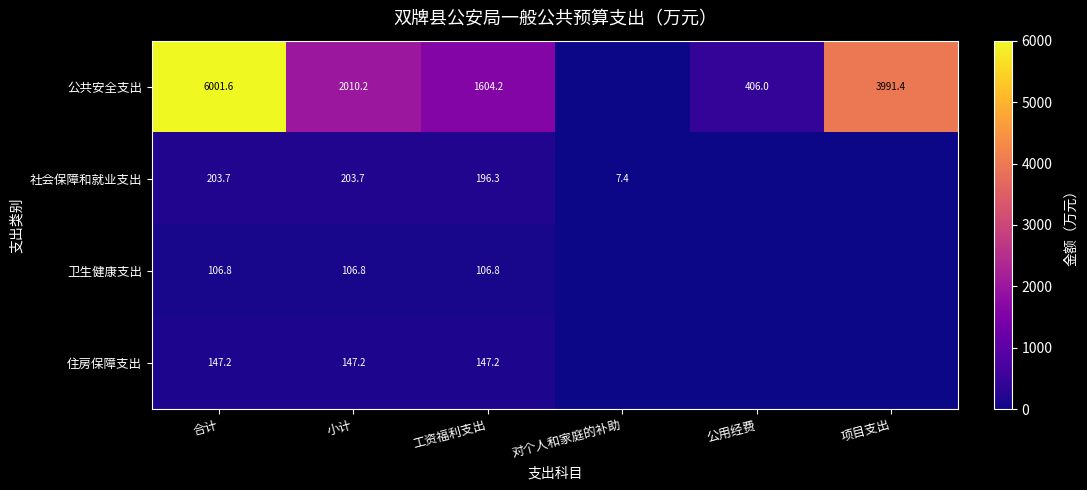

At 合计, list the series in order from smallest to largest.

卫生健康支出, 住房保障支出, 社会保障和就业支出, 公共安全支出